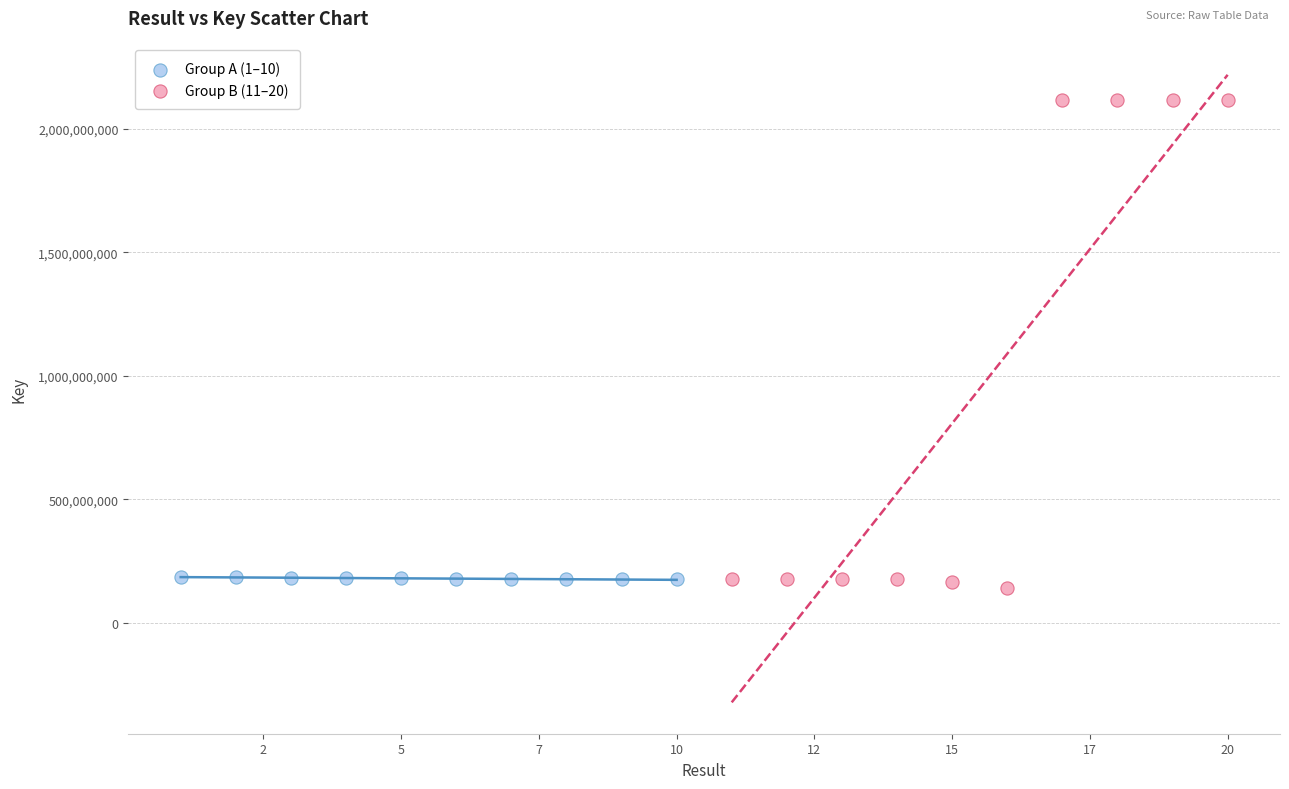

Which series contains the highest Y value?

Group B (11–20)